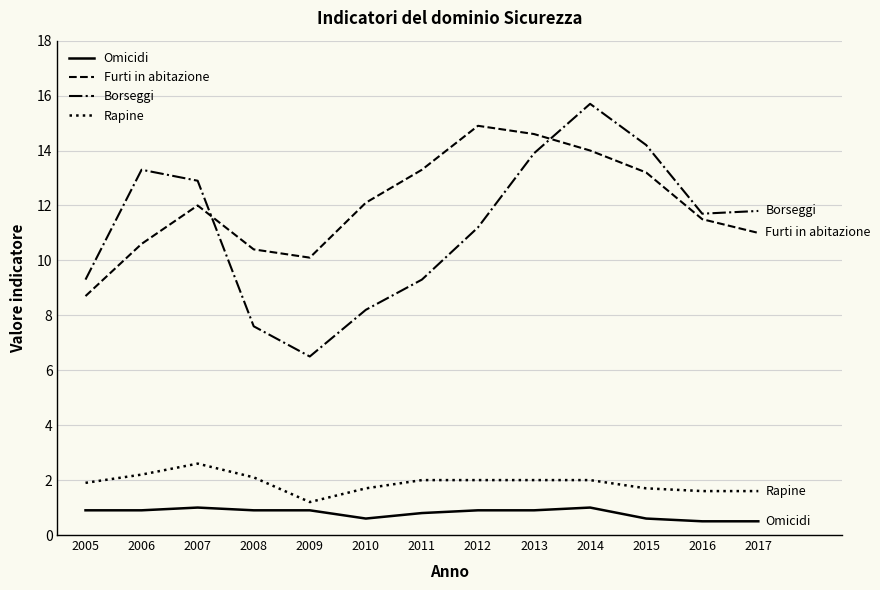

What is the lowest value of the Omicidi series?

0.5